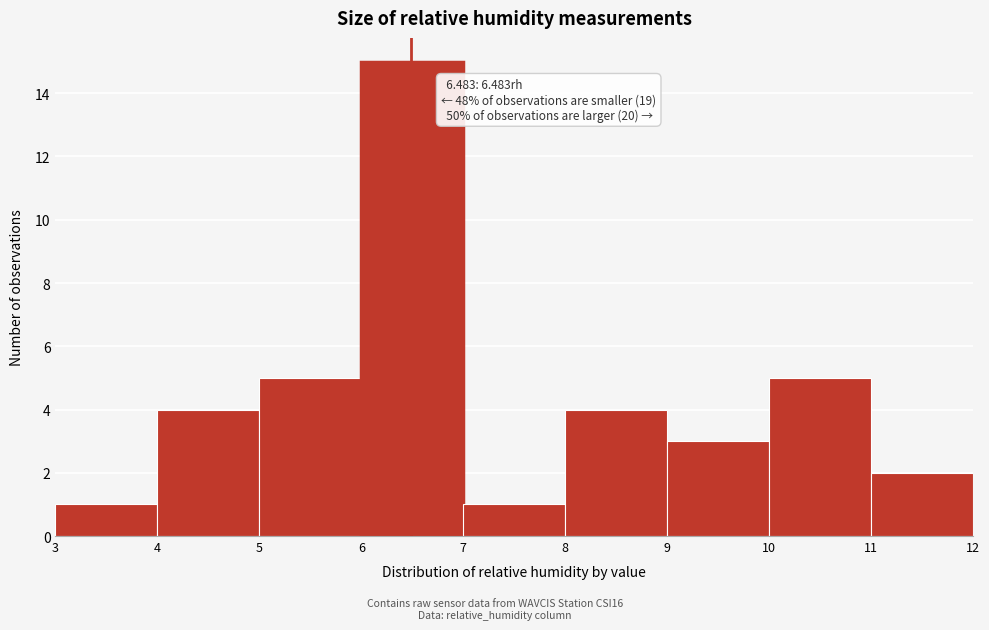

Which range on the x-axis has the tallest bar?

6 to 7